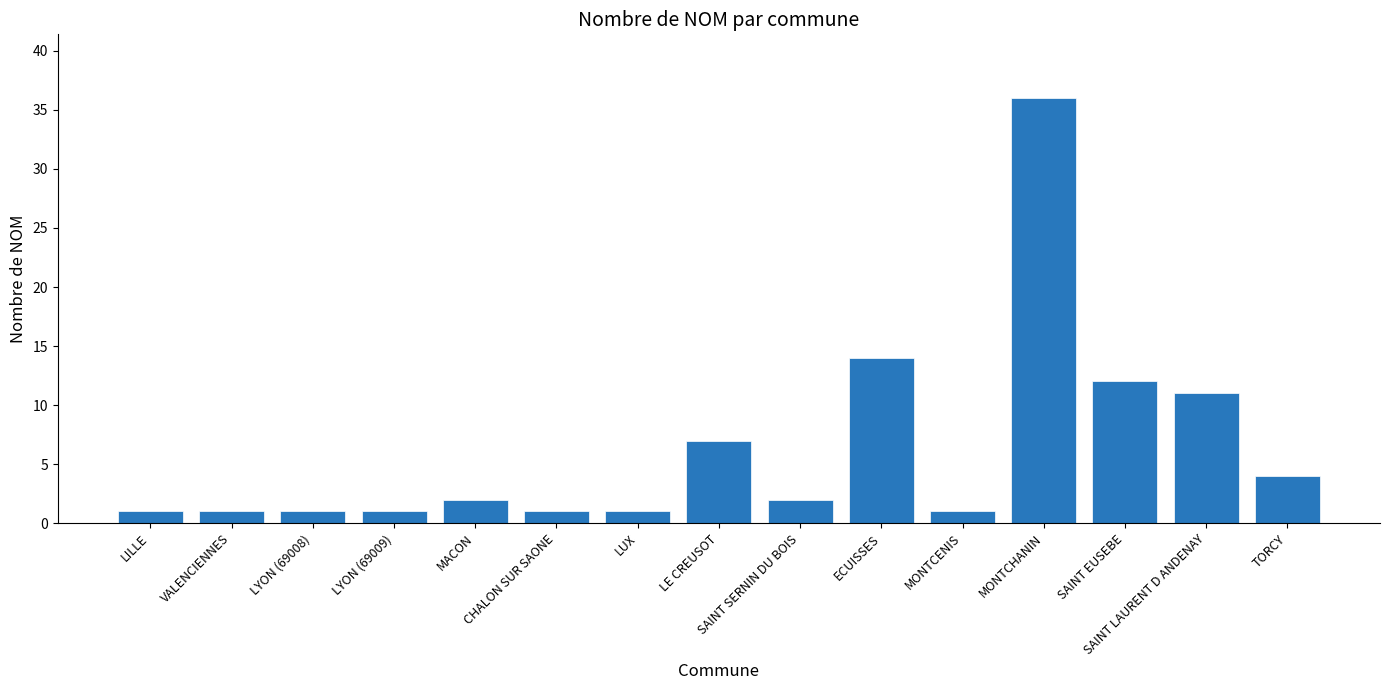

What is the maximum value shown in the chart?

36